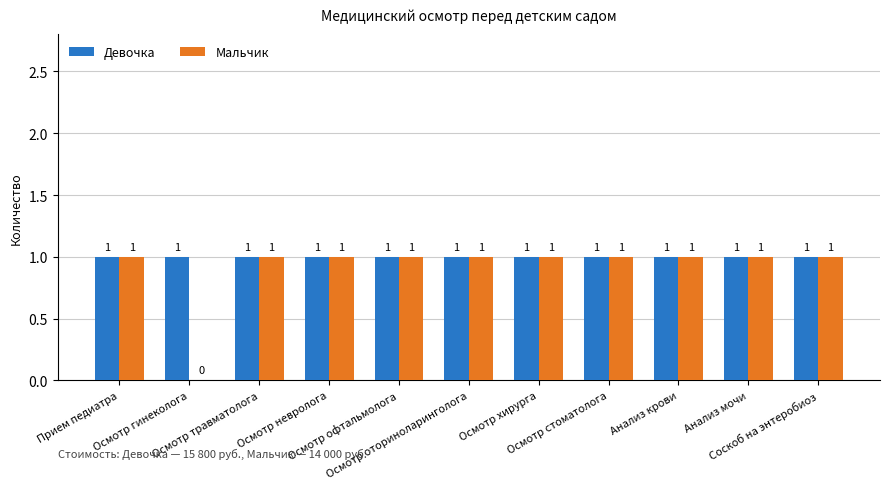

Which series has the largest total across all categories?

Девочка